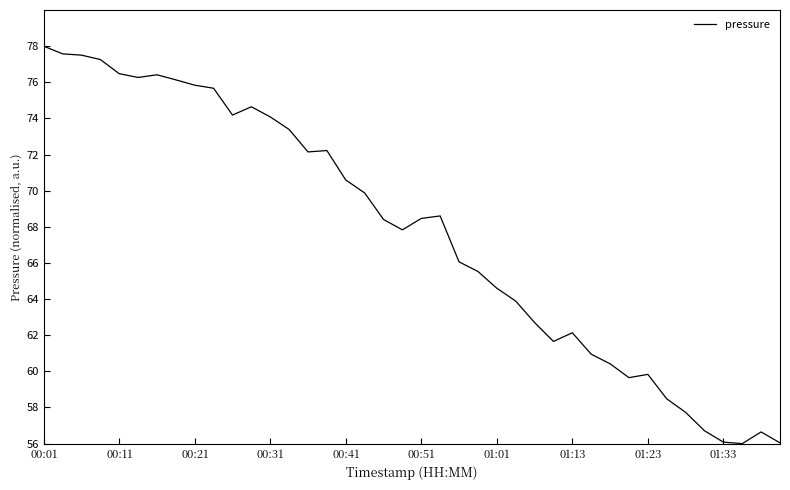

What is the minimum value shown in the chart?

56.0